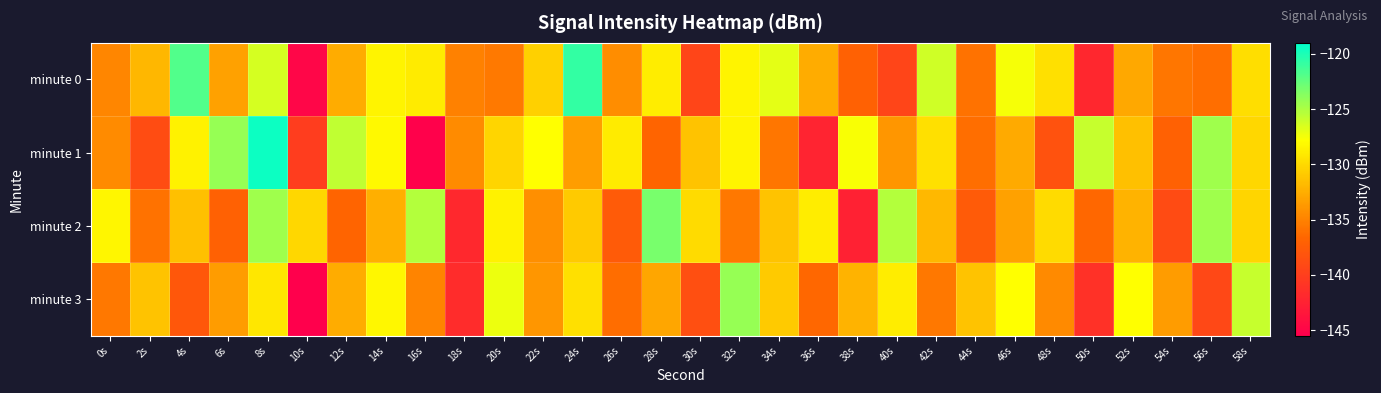

How many distinct data groups are displayed?

4